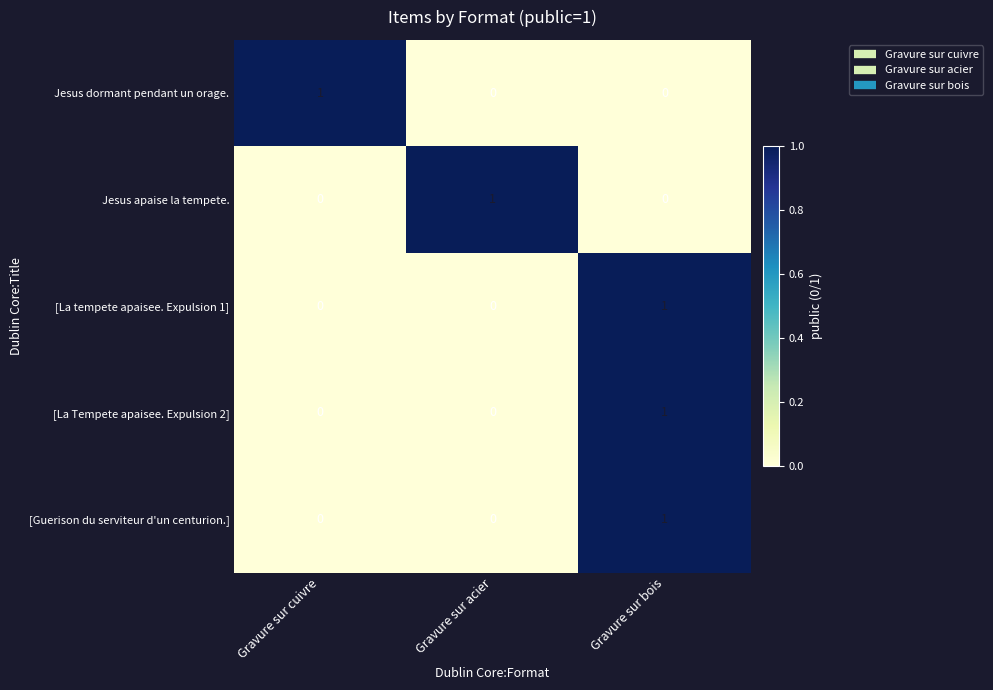

Which category has the highest value in the Jesus apaise la tempete. series?

Gravure sur acier